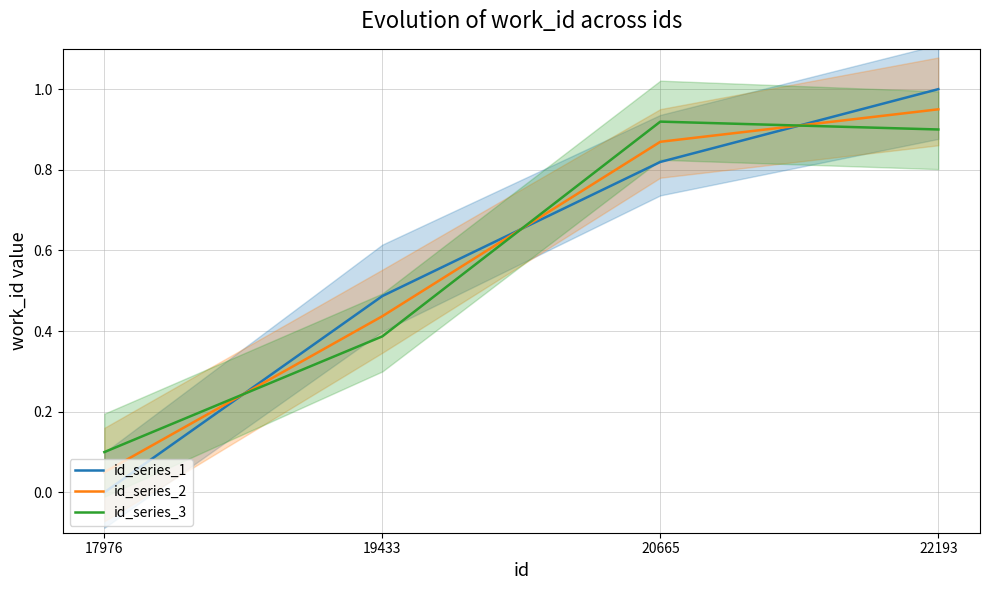

Which series has the largest range (max minus min)?

id_series_1